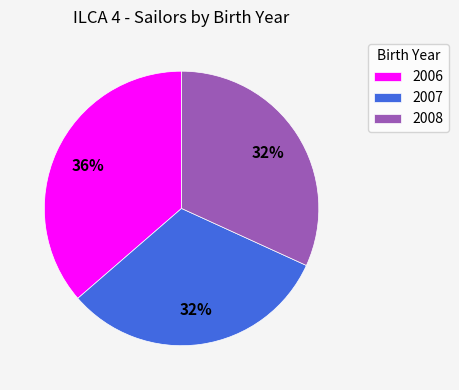

What is the largest slice in the pie chart?

2006